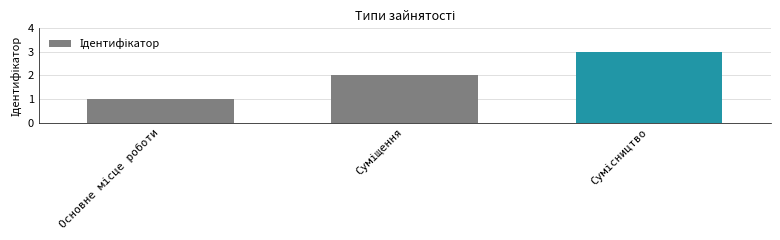

What is the maximum value shown in the chart?

3